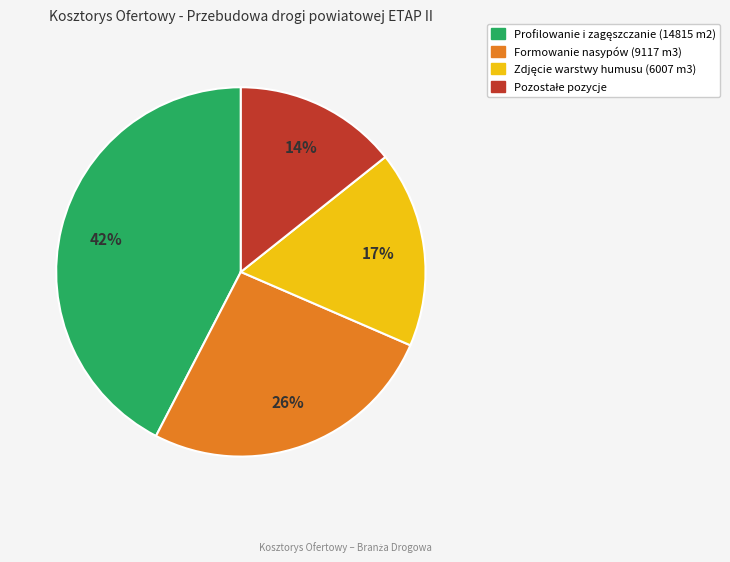

To the nearest percent, what is the average slice percentage?

25%